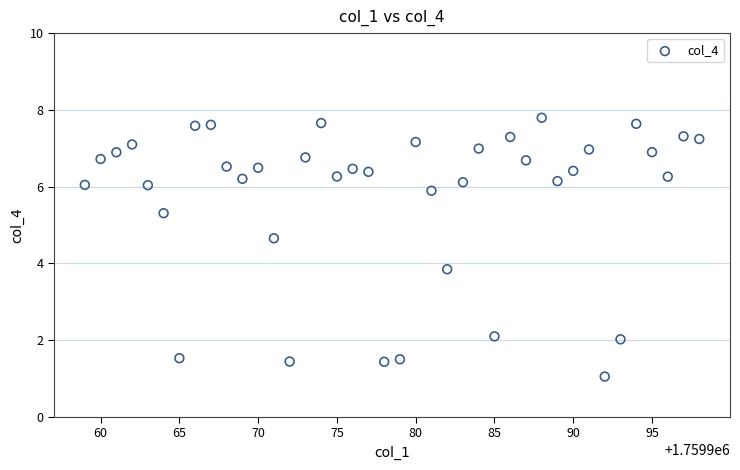

What Y value in the scatter plot is closest to 4?

3.8